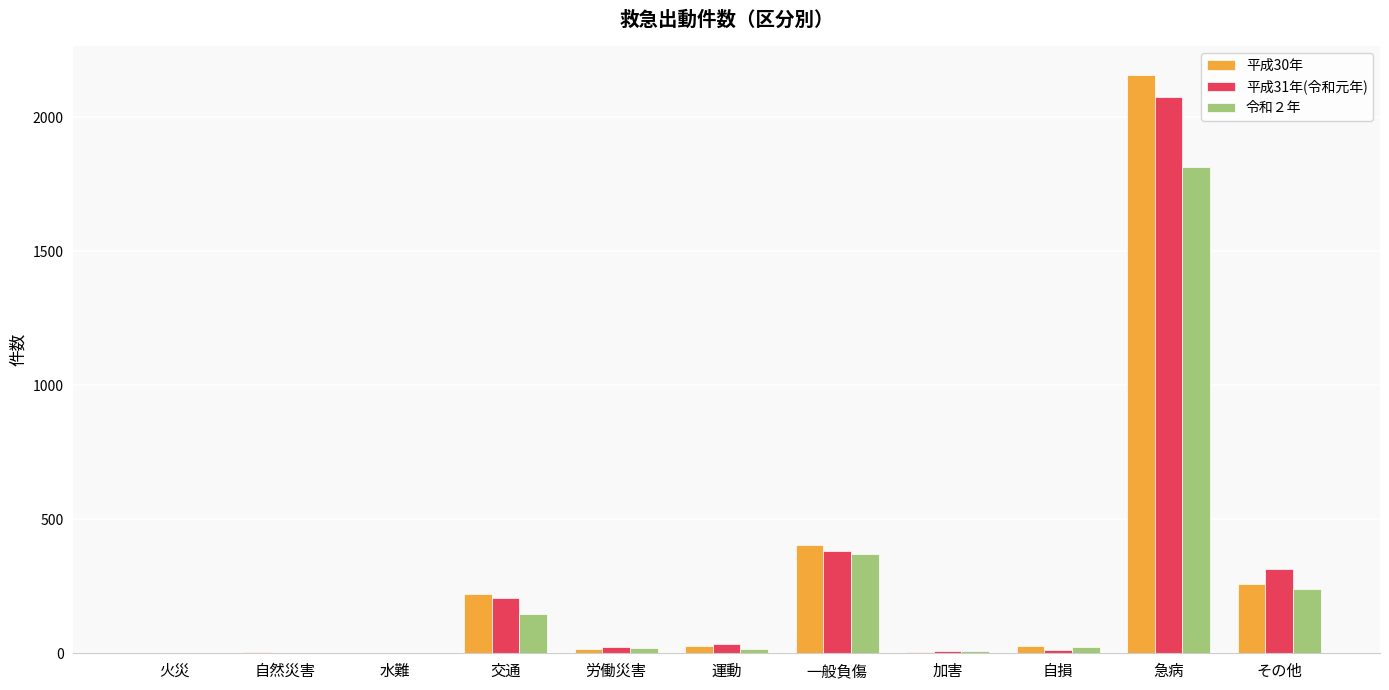

True or false: 令和２年 has a value of 147 at 交通.

True